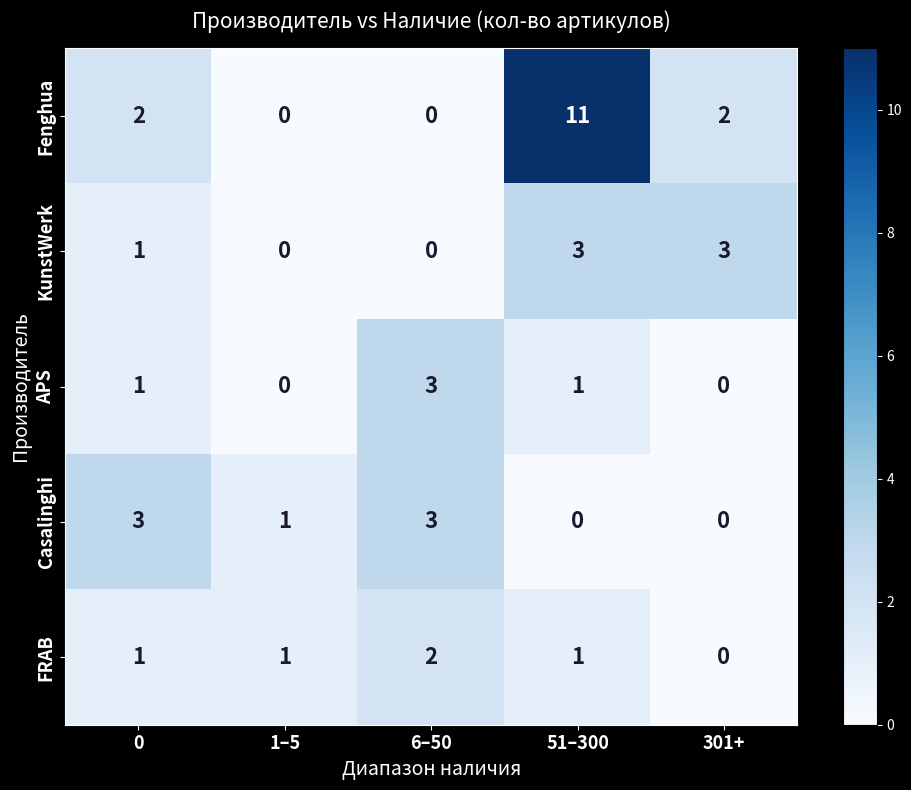

True or false: KunstWerk has a value of 5 at 301+.

False